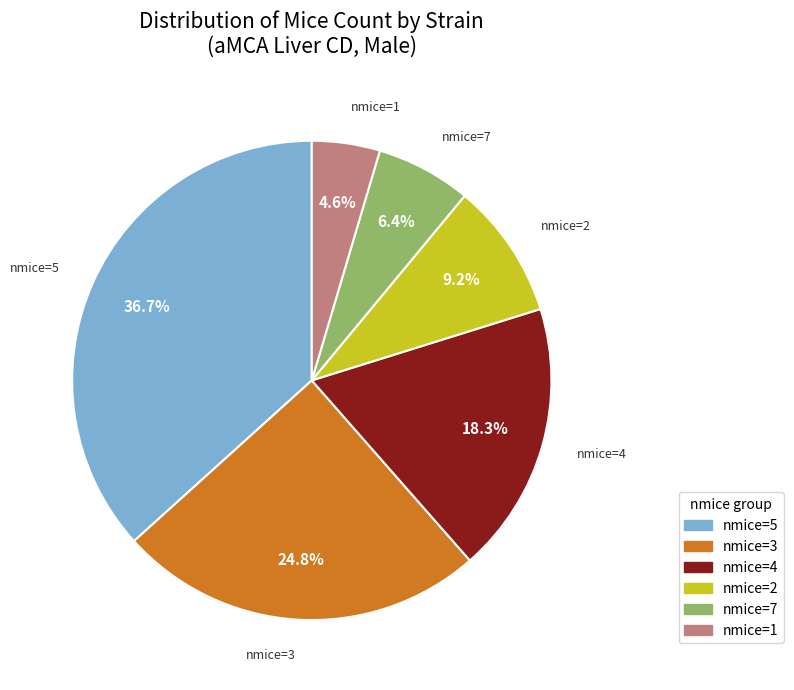

Between nmice=5 and nmice=2, which is larger?

nmice=5